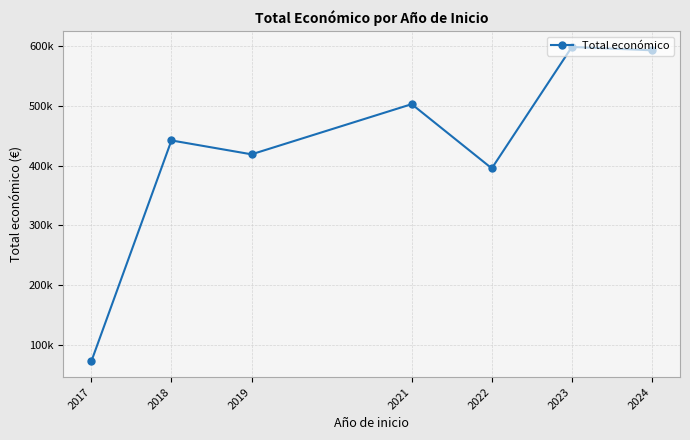

Which category has the lowest value across all series?

2017